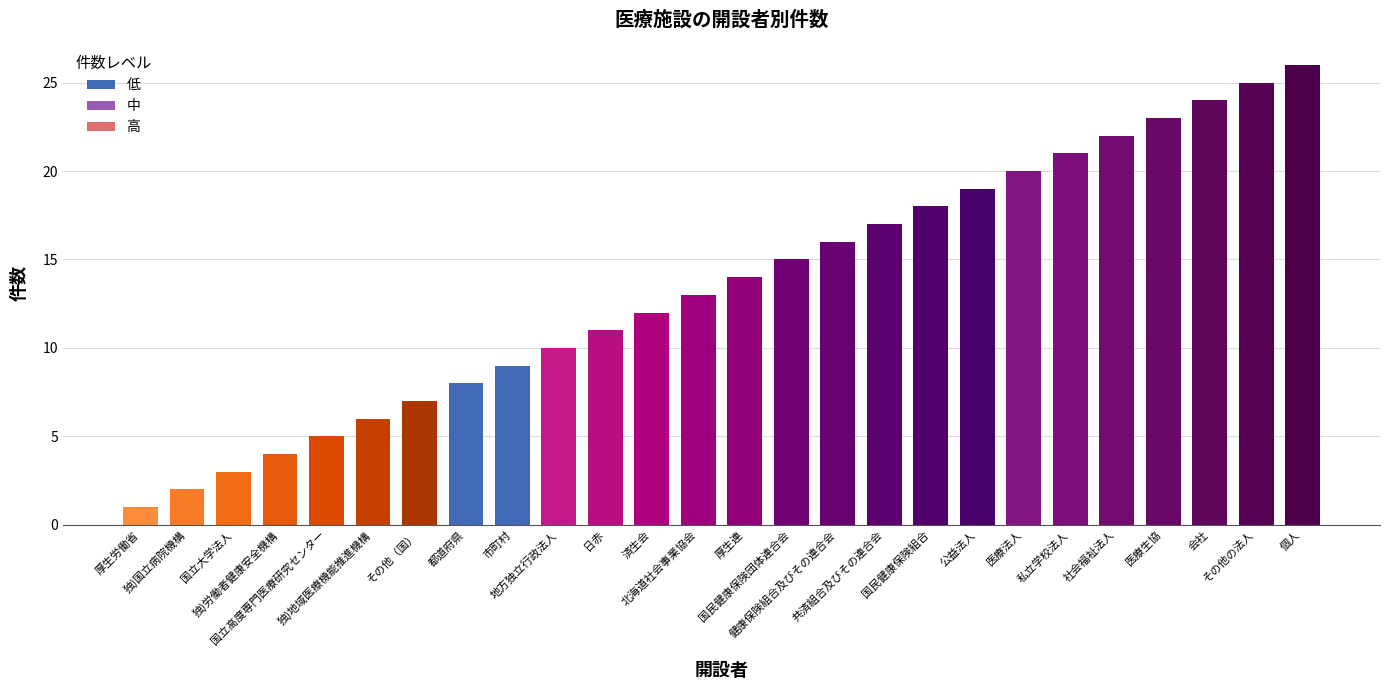

How many values are below 14?

13